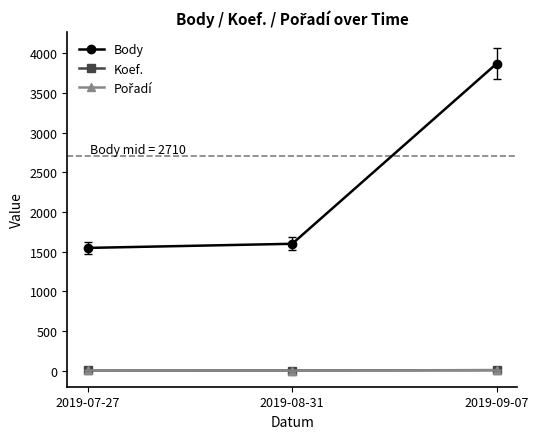

True or false: Body has a value of 1600 at 2019-08-31.

True